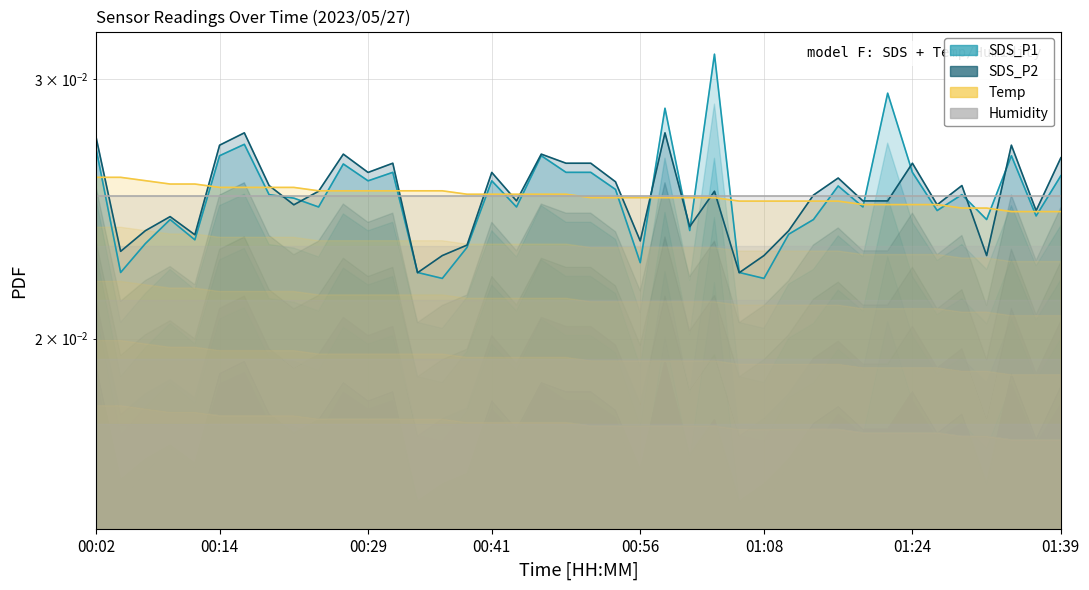

Between which two adjacent categories do Temp and SDS_P1 first intersect?

00:02 and 00:04